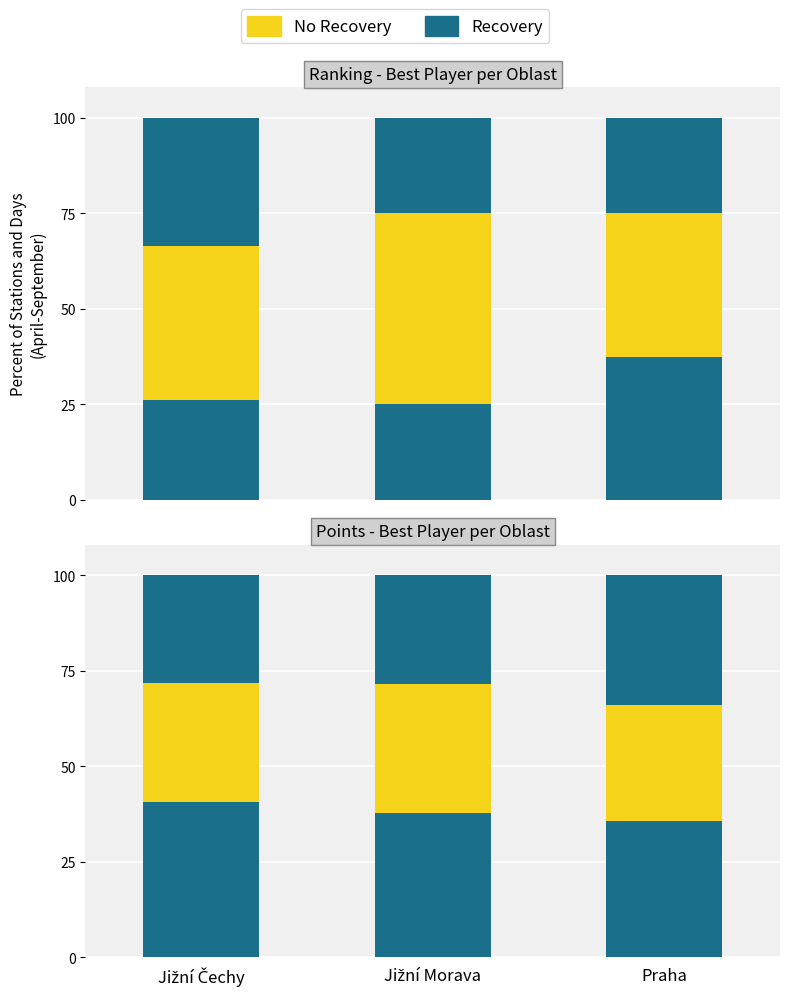

What position from the left is Jižní Čechy?

1